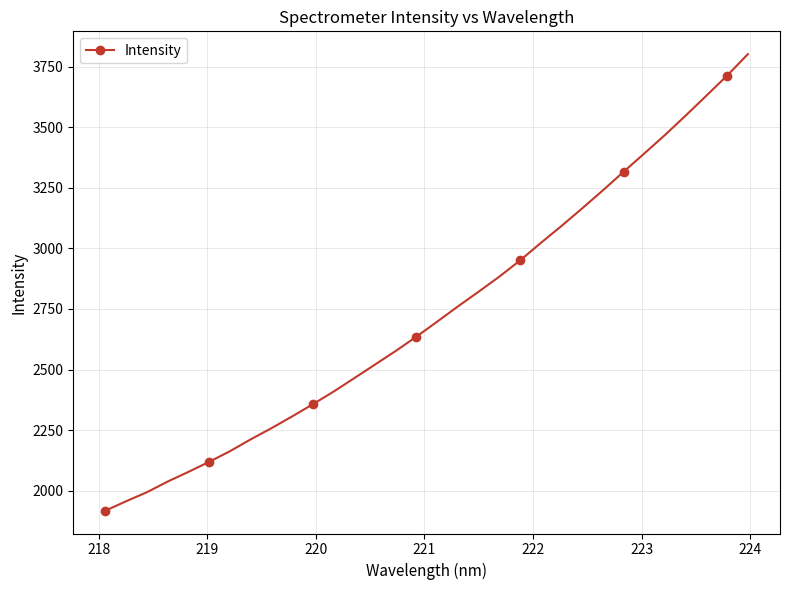

What is the greatest value displayed?

3801.3